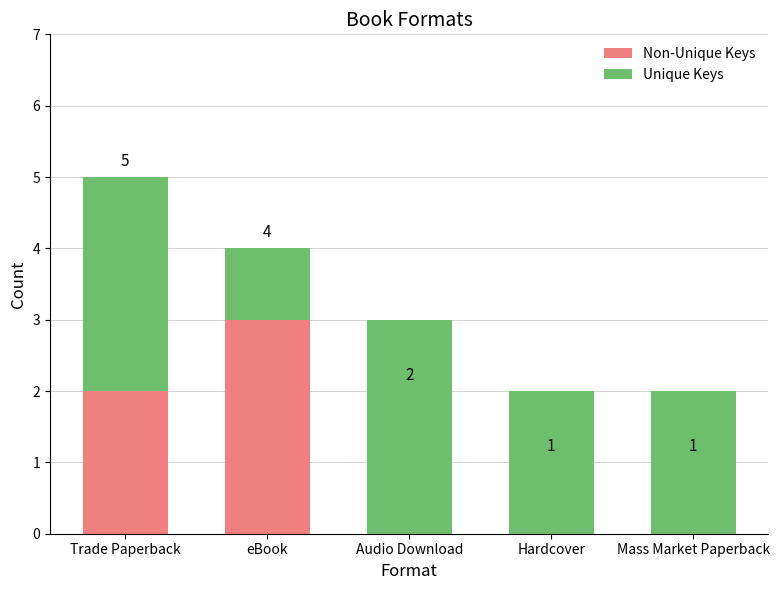

At which category is the sum across all series the highest?

Trade Paperback